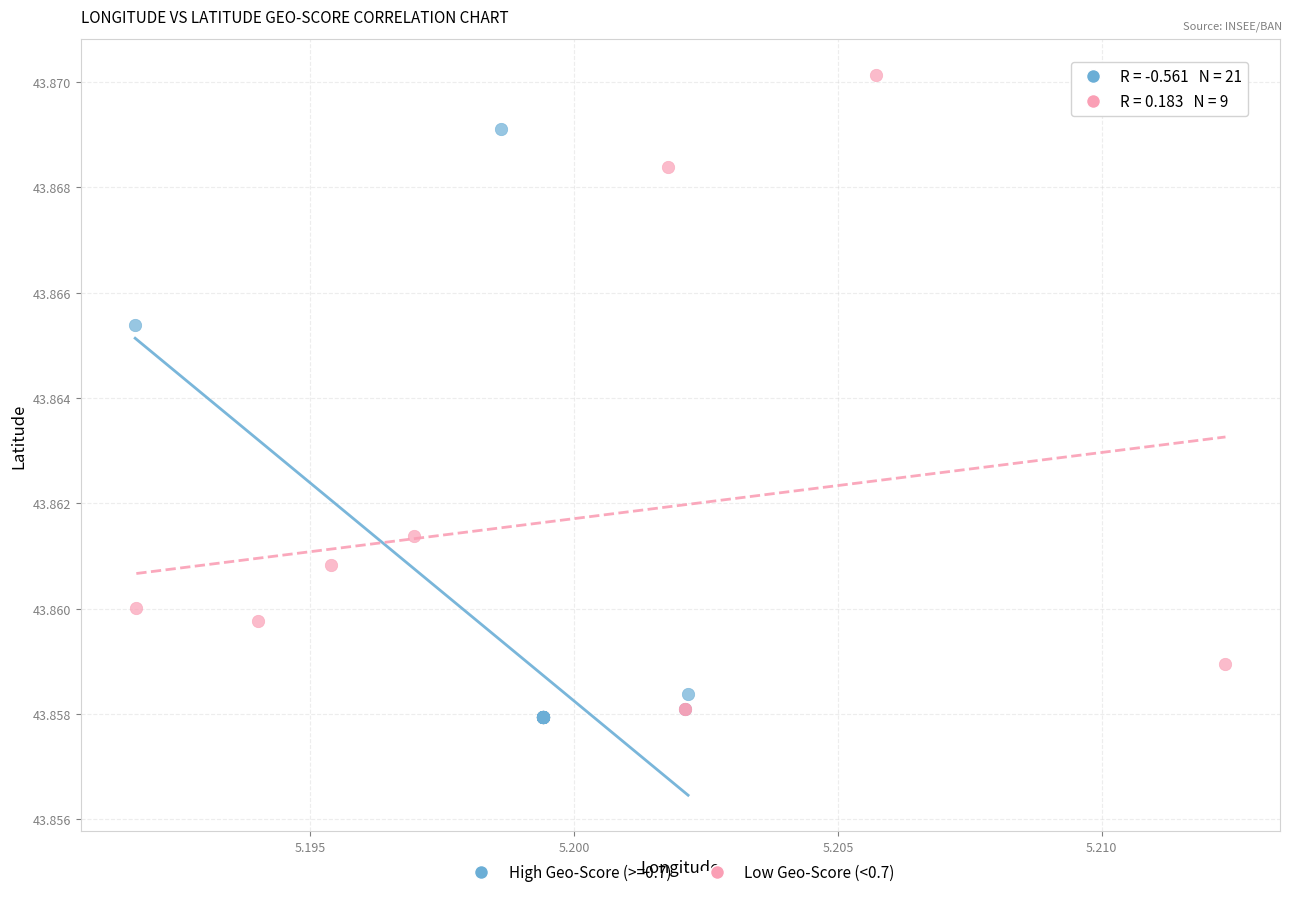

Which series contains the highest Y value?

Low Geo-Score (<0.7)